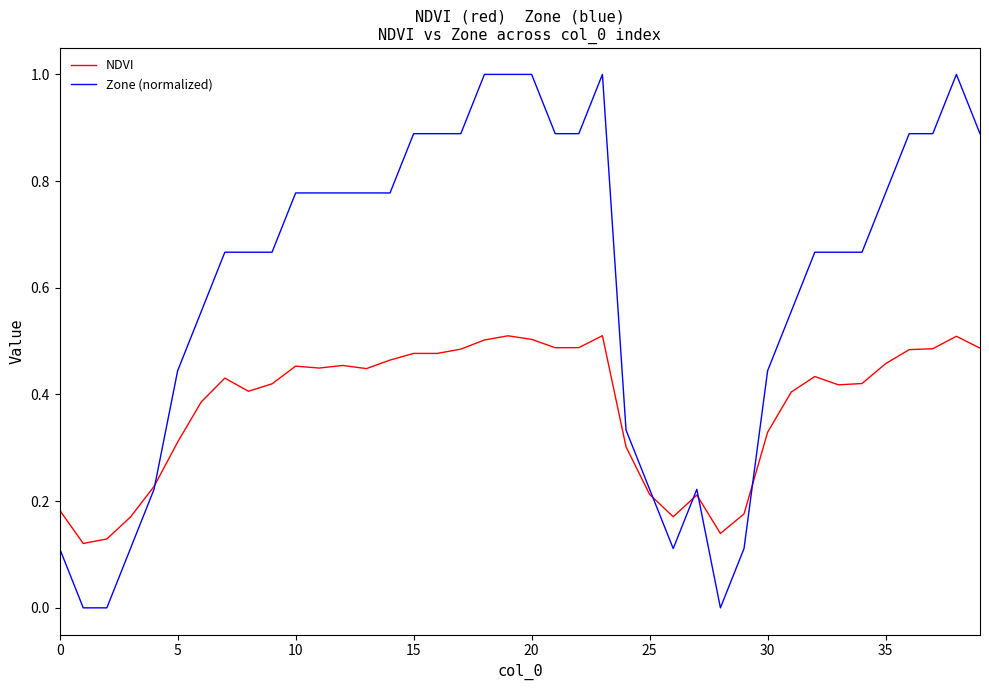

Which series has the widest spread of values?

Zone (normalized)